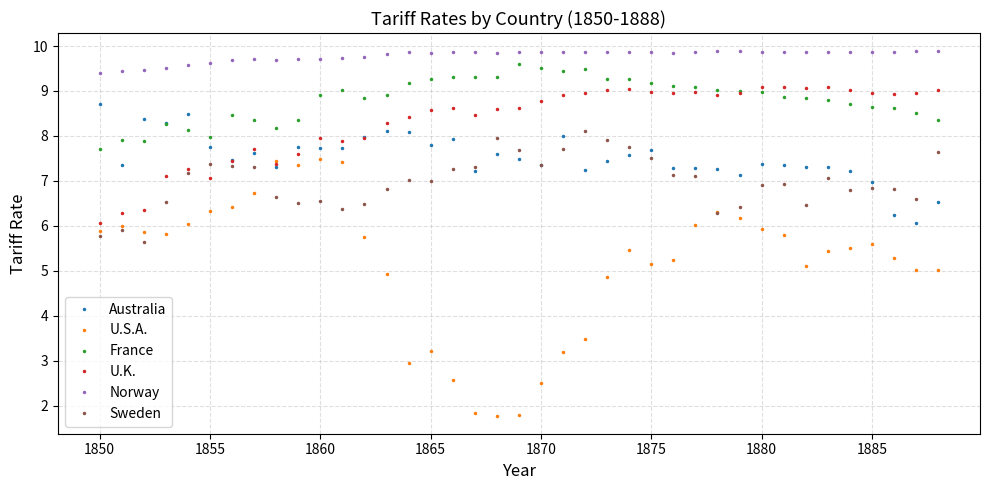

In Norway, how many points are higher than both neighbors (excluding endpoints)?

6